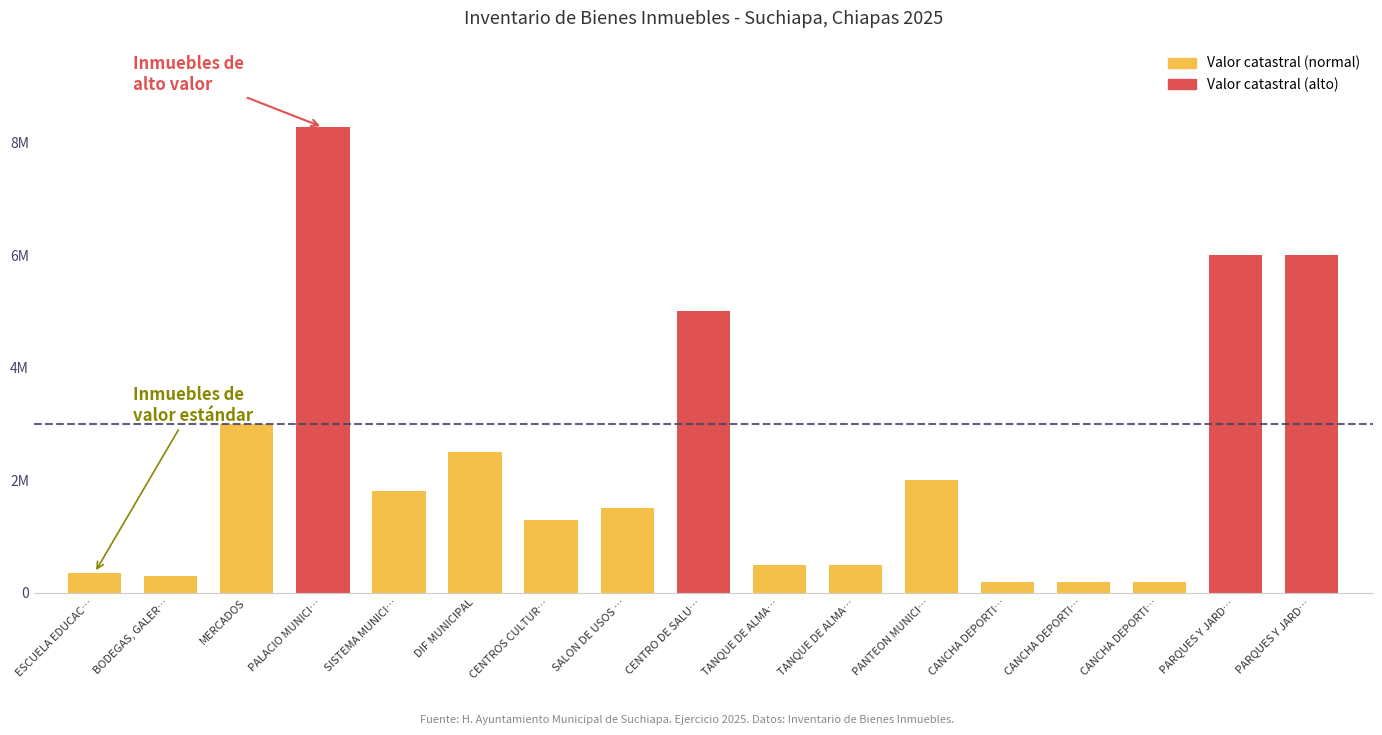

Is it true that the value at SALON DE USOS … is 609238.9?

False